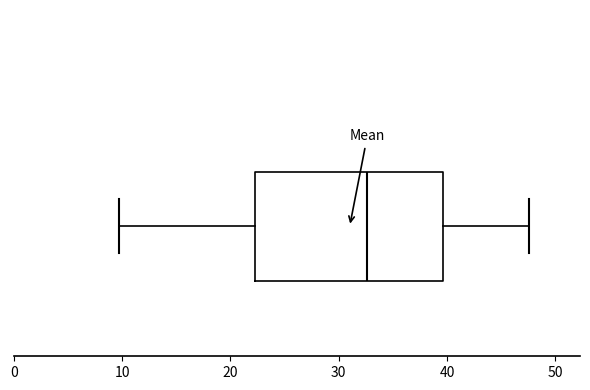

Where is the left edge of the box on the x-axis? The values are not printed on the chart, so give them approximately, as read against the axis.

22